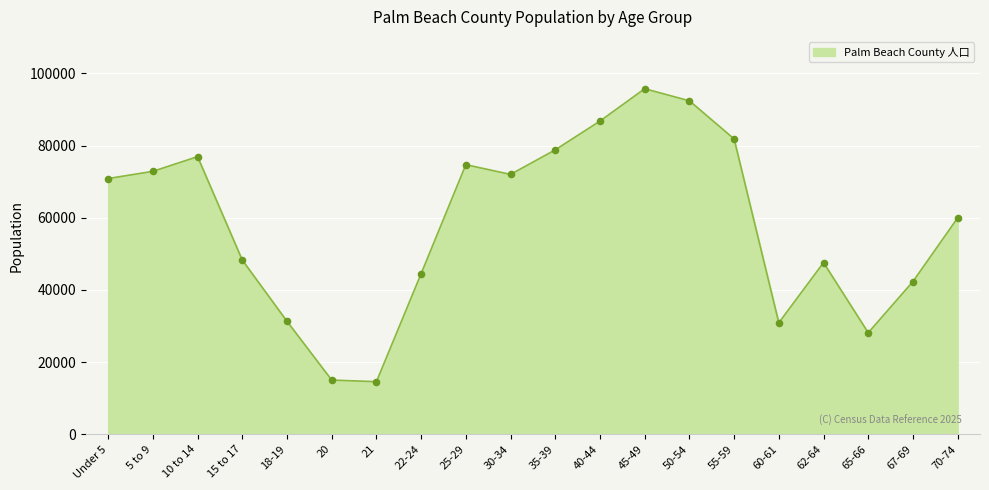

Approximately how many times larger is the value at 15 to 17 compared to 25-29?

0.6